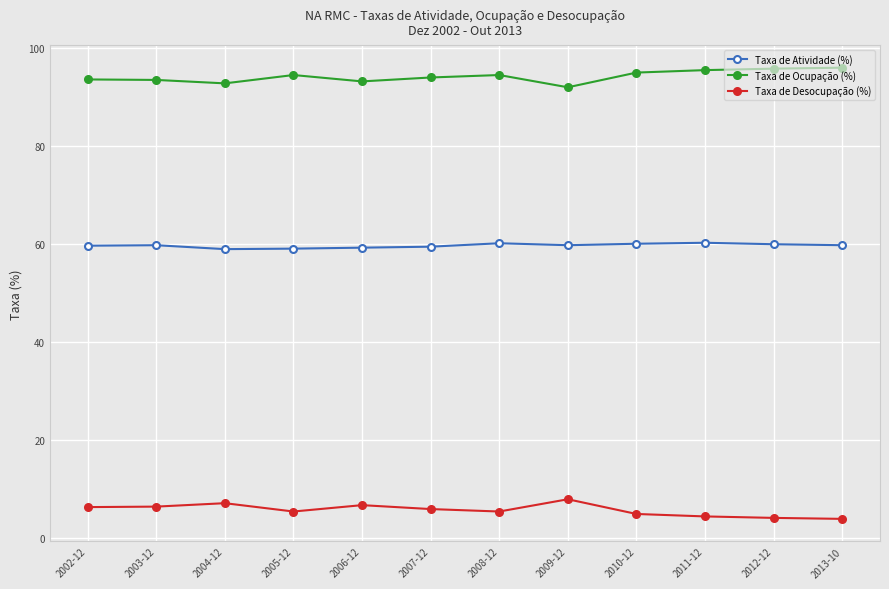

Rank the series at 2003-12 from highest to lowest value.

Taxa de Ocupação (%), Taxa de Atividade (%), Taxa de Desocupação (%)